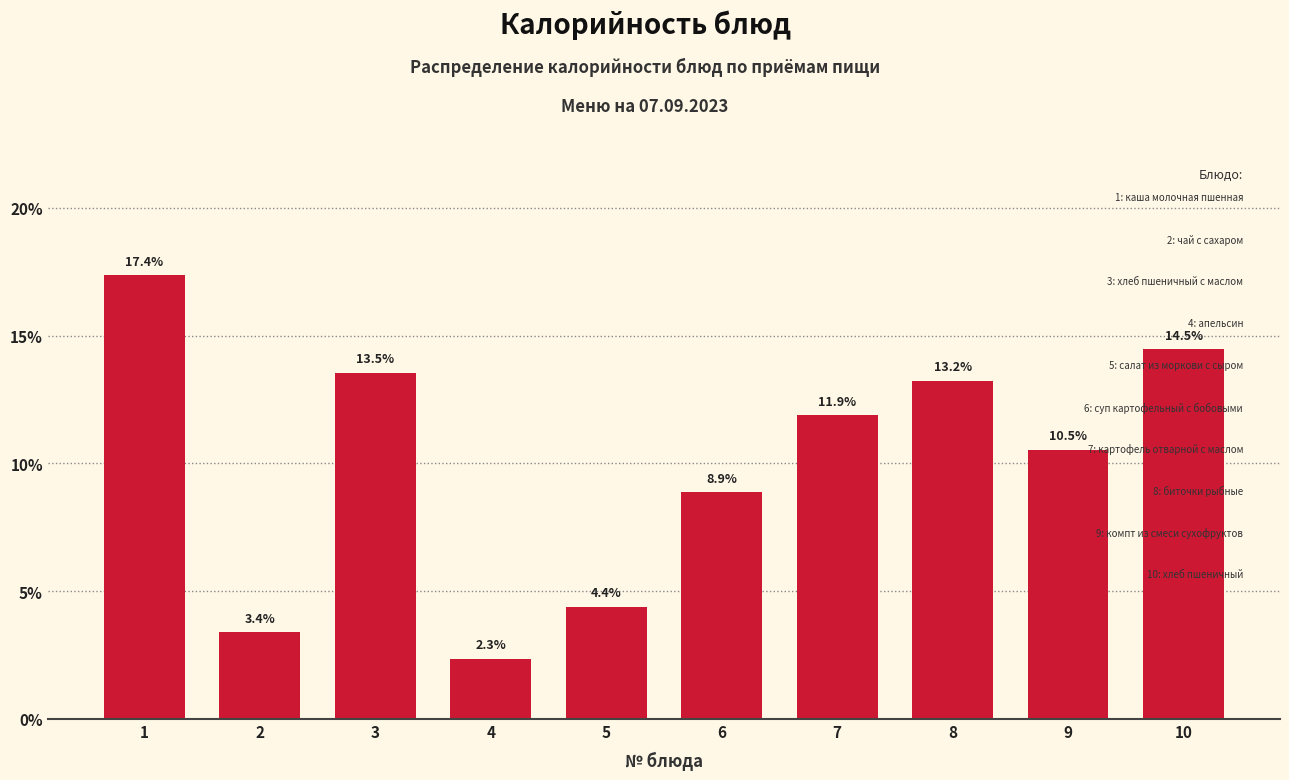

Reading right to left, what are all the values shown in this chart?

10=14.5	9=10.5	8=13.2	7=11.9	6=8.9	5=4.4	4=2.3	3=13.5	2=3.4	1=17.4